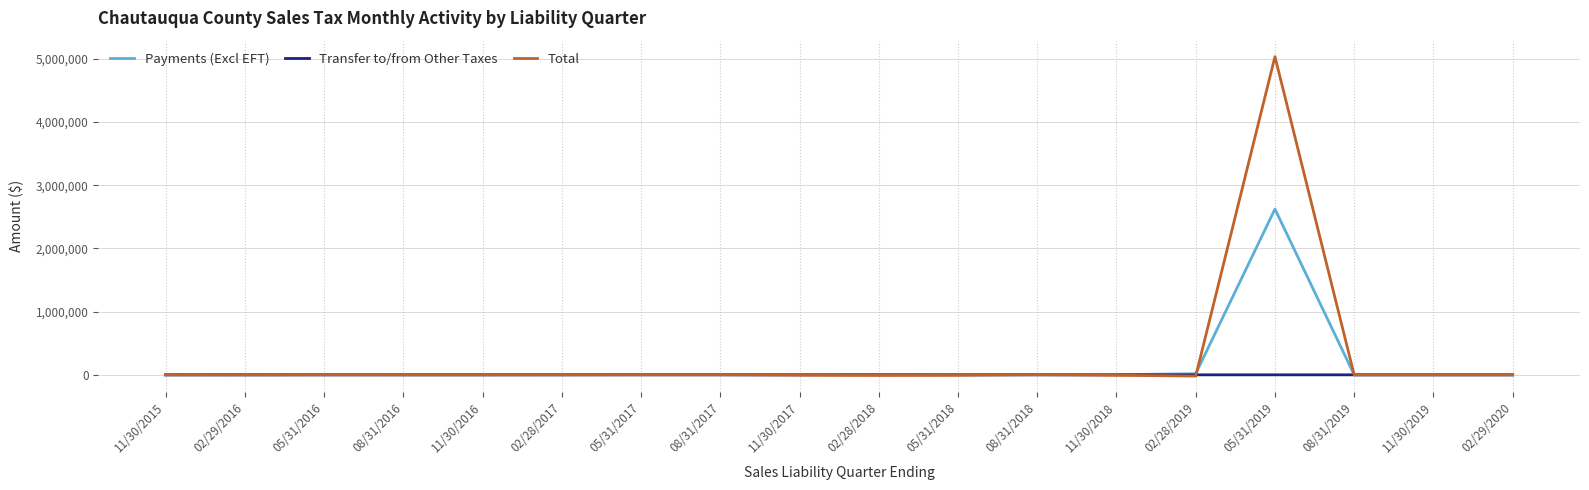

Which series has the widest spread of values?

Total